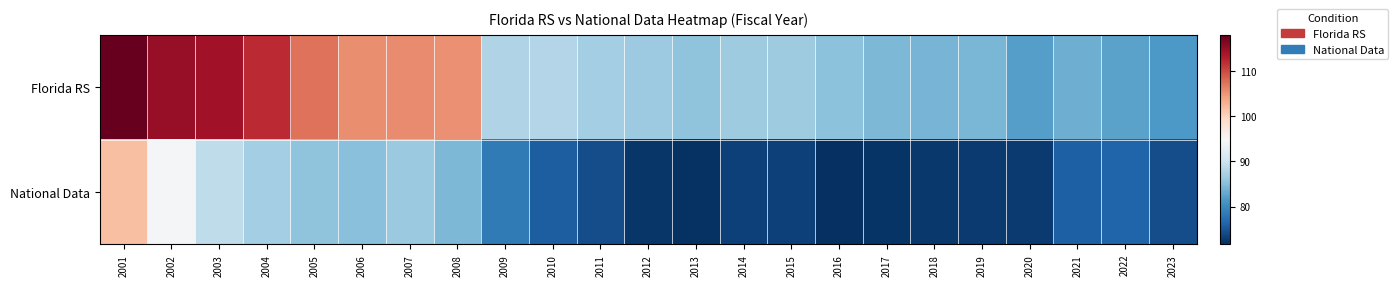

What is the difference between the highest and lowest values at 2001?

16.2